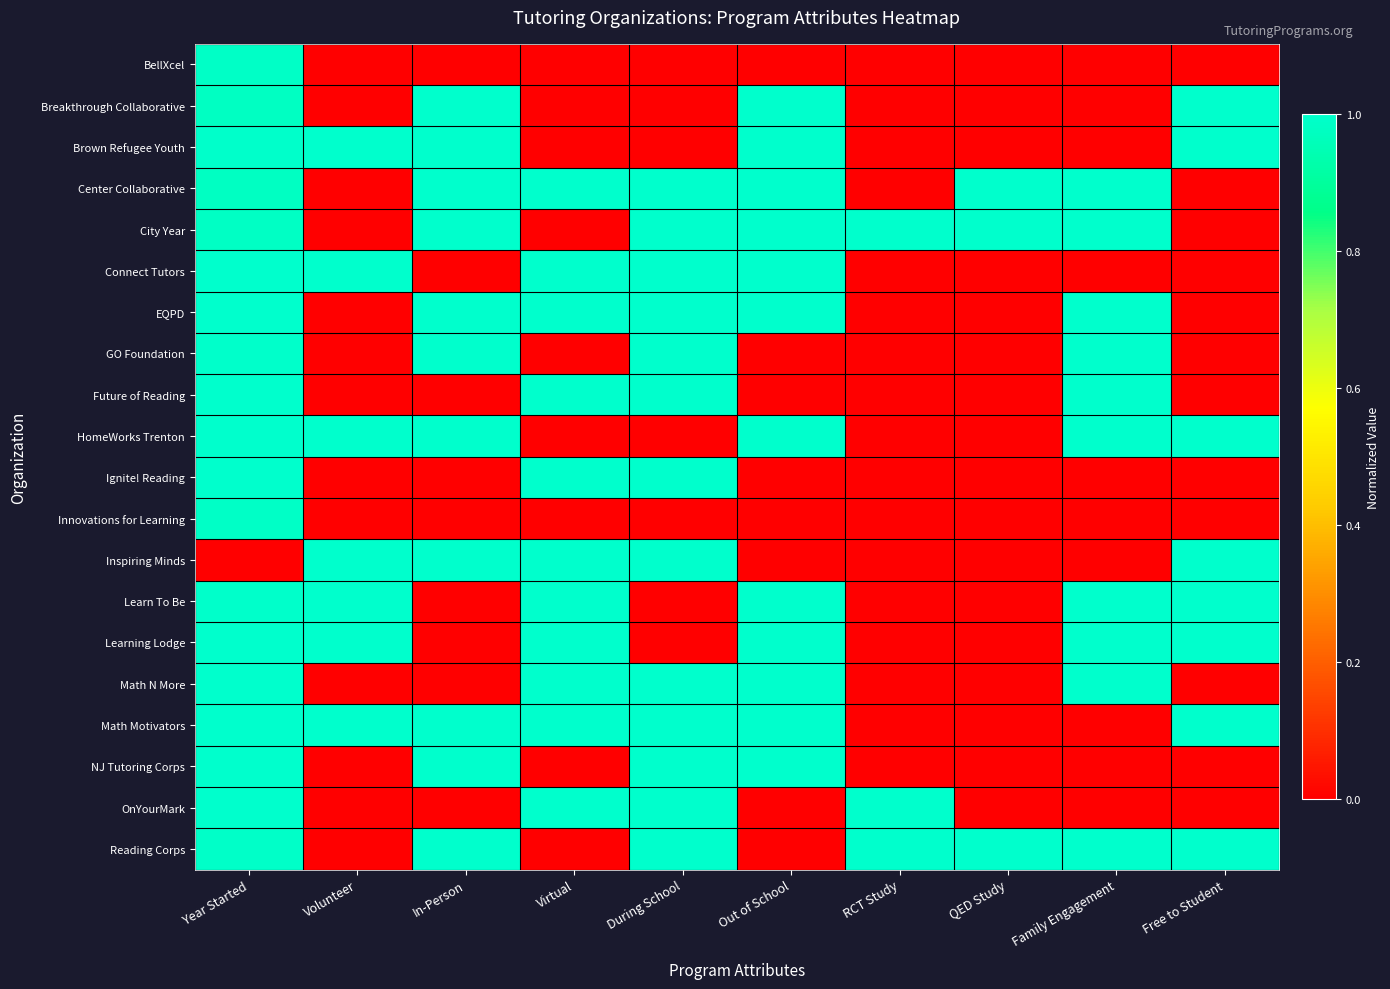

Reading left to right, list all the values displayed in this chart.

BellXcel: Year Started=1.0	Volunteer=0.0	In-Person=0.0	Virtual=0.0	During School=0.0	Out of School=0.0	RCT Study=0.0	QED Study=0.0	Family Engagement=0.0	Free to Student=0.0
Breakthrough Collaborative: Year Started=1.0	Volunteer=0.0	In-Person=1.0	Virtual=0.0	During School=0.0	Out of School=1.0	RCT Study=0.0	QED Study=0.0	Family Engagement=0.0	Free to Student=1.0
Brown Refugee Youth: Year Started=1.0	Volunteer=1.0	In-Person=1.0	Virtual=0.0	During School=0.0	Out of School=1.0	RCT Study=0.0	QED Study=0.0	Family Engagement=0.0	Free to Student=1.0
Center Collaborative: Year Started=1.0	Volunteer=0.0	In-Person=1.0	Virtual=1.0	During School=1.0	Out of School=1.0	RCT Study=0.0	QED Study=1.0	Family Engagement=1.0	Free to Student=0.0
City Year: Year Started=1.0	Volunteer=0.0	In-Person=1.0	Virtual=0.0	During School=1.0	Out of School=1.0	RCT Study=1.0	QED Study=1.0	Family Engagement=1.0	Free to Student=0.0
Connect Tutors: Year Started=1.0	Volunteer=1.0	In-Person=0.0	Virtual=1.0	During School=1.0	Out of School=1.0	RCT Study=0.0	QED Study=0.0	Family Engagement=0.0	Free to Student=0.0
EQPD: Year Started=1.0	Volunteer=0.0	In-Person=1.0	Virtual=1.0	During School=1.0	Out of School=1.0	RCT Study=0.0	QED Study=0.0	Family Engagement=1.0	Free to Student=0.0
GO Foundation: Year Started=1.0	Volunteer=0.0	In-Person=1.0	Virtual=0.0	During School=1.0	Out of School=0.0	RCT Study=0.0	QED Study=0.0	Family Engagement=1.0	Free to Student=0.0
Future of Reading: Year Started=1.0	Volunteer=0.0	In-Person=0.0	Virtual=1.0	During School=1.0	Out of School=0.0	RCT Study=0.0	QED Study=0.0	Family Engagement=1.0	Free to Student=0.0
HomeWorks Trenton: Year Started=1.0	Volunteer=1.0	In-Person=1.0	Virtual=0.0	During School=0.0	Out of School=1.0	RCT Study=0.0	QED Study=0.0	Family Engagement=1.0	Free to Student=1.0
Ignite! Reading: Year Started=1.0	Volunteer=0.0	In-Person=0.0	Virtual=1.0	During School=1.0	Out of School=0.0	RCT Study=0.0	QED Study=0.0	Family Engagement=0.0	Free to Student=0.0
Innovations for Learning: Year Started=1.0	Volunteer=0.0	In-Person=0.0	Virtual=0.0	During School=0.0	Out of School=0.0	RCT Study=0.0	QED Study=0.0	Family Engagement=0.0	Free to Student=0.0
Inspiring Minds: Year Started=0.0	Volunteer=1.0	In-Person=1.0	Virtual=1.0	During School=1.0	Out of School=0.0	RCT Study=0.0	QED Study=0.0	Family Engagement=0.0	Free to Student=1.0
Learn To Be: Year Started=1.0	Volunteer=1.0	In-Person=0.0	Virtual=1.0	During School=0.0	Out of School=1.0	RCT Study=0.0	QED Study=0.0	Family Engagement=1.0	Free to Student=1.0
Learning Lodge: Year Started=1.0	Volunteer=1.0	In-Person=0.0	Virtual=1.0	During School=0.0	Out of School=1.0	RCT Study=0.0	QED Study=0.0	Family Engagement=1.0	Free to Student=1.0
Math N More: Year Started=1.0	Volunteer=0.0	In-Person=0.0	Virtual=1.0	During School=1.0	Out of School=1.0	RCT Study=0.0	QED Study=0.0	Family Engagement=1.0	Free to Student=0.0
Math Motivators: Year Started=1.0	Volunteer=1.0	In-Person=1.0	Virtual=1.0	During School=1.0	Out of School=1.0	RCT Study=0.0	QED Study=0.0	Family Engagement=0.0	Free to Student=1.0
NJ Tutoring Corps: Year Started=1.0	Volunteer=0.0	In-Person=1.0	Virtual=0.0	During School=1.0	Out of School=1.0	RCT Study=0.0	QED Study=0.0	Family Engagement=0.0	Free to Student=0.0
OnYourMark: Year Started=1.0	Volunteer=0.0	In-Person=0.0	Virtual=1.0	During School=1.0	Out of School=0.0	RCT Study=1.0	QED Study=0.0	Family Engagement=0.0	Free to Student=0.0
Reading Corps: Year Started=1.0	Volunteer=0.0	In-Person=1.0	Virtual=0.0	During School=1.0	Out of School=0.0	RCT Study=1.0	QED Study=1.0	Family Engagement=1.0	Free to Student=1.0